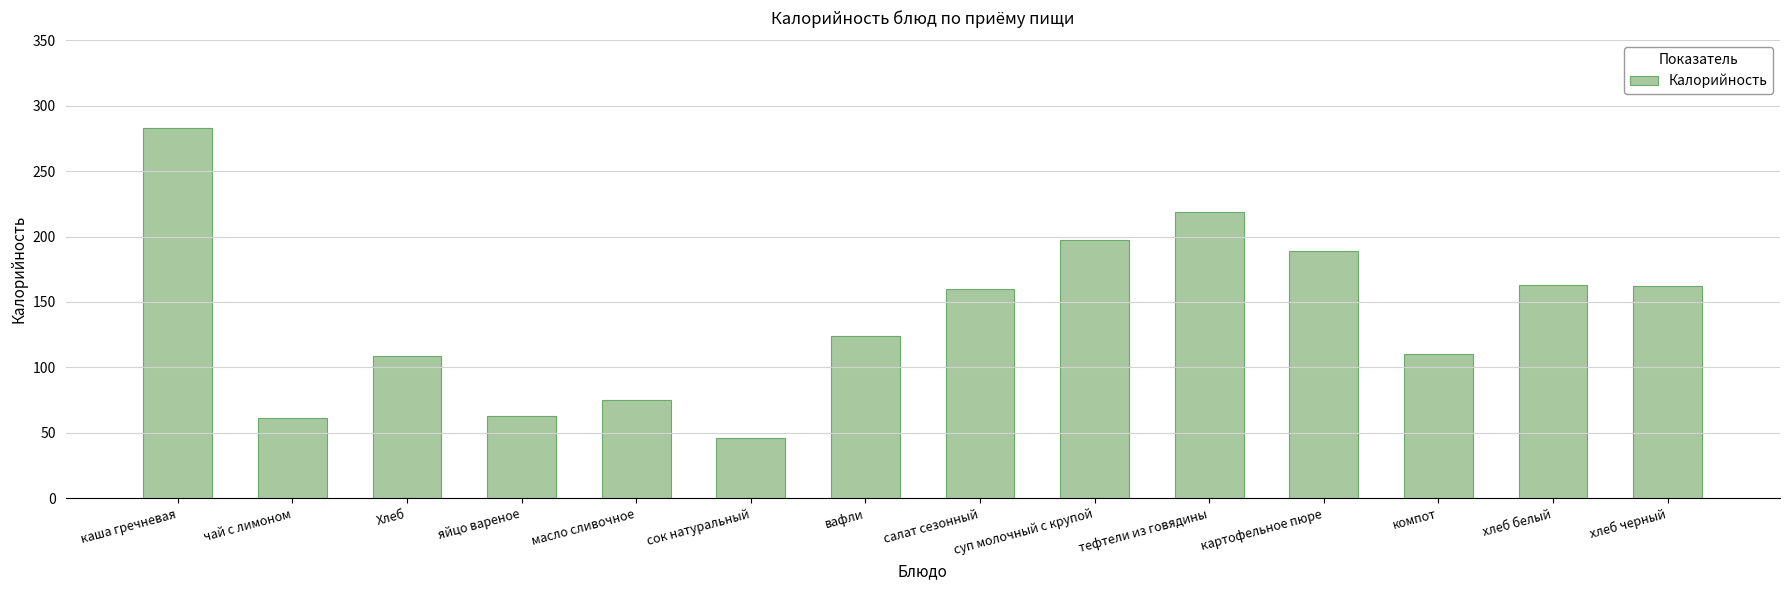

What value does the data have at тефтели из говядины?

219.0